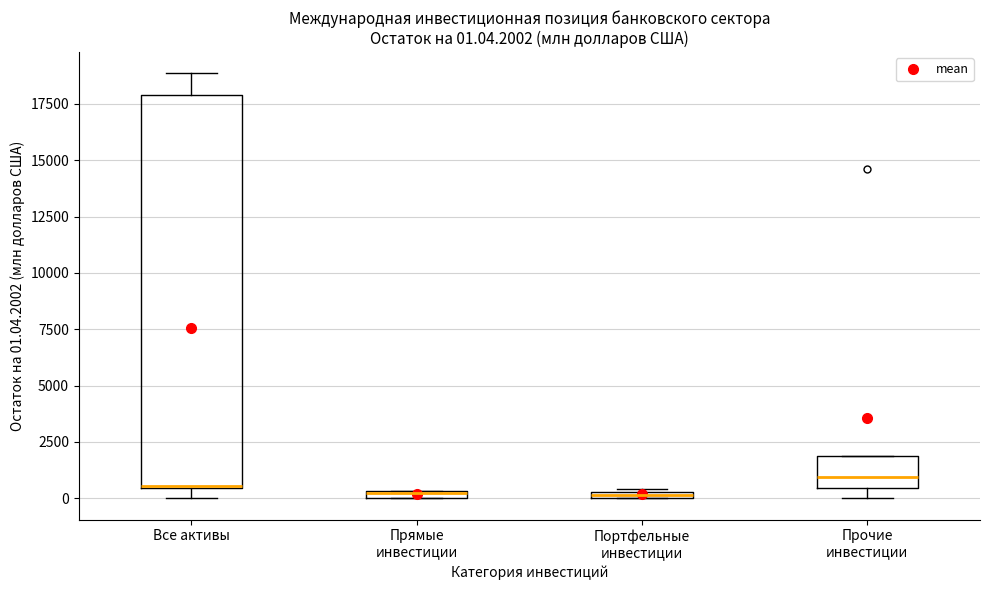

Which box is the tallest, from its lower edge to its upper edge?

Все активы